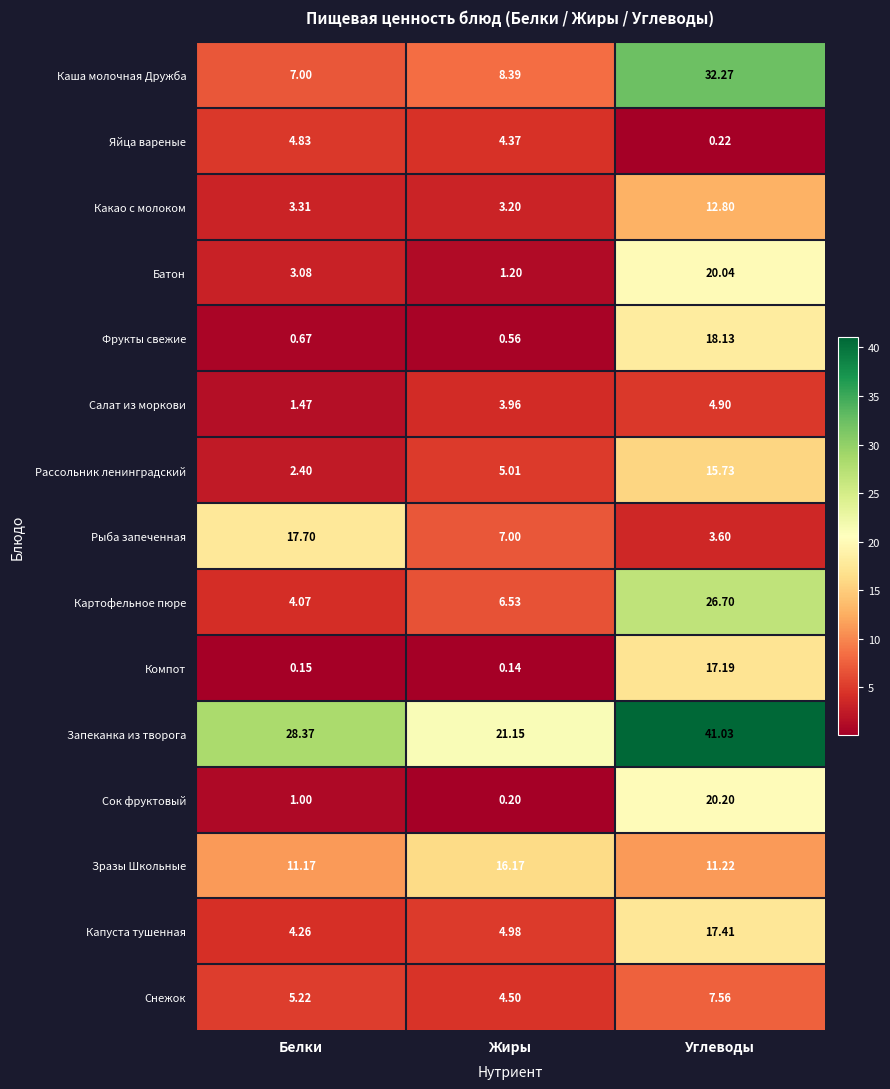

At which label does Яйца вареные first exceed 4?

Белки